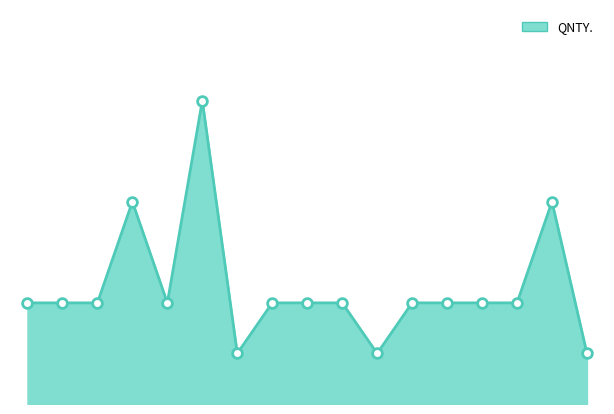

Which label corresponds to the largest value in the chart?

6